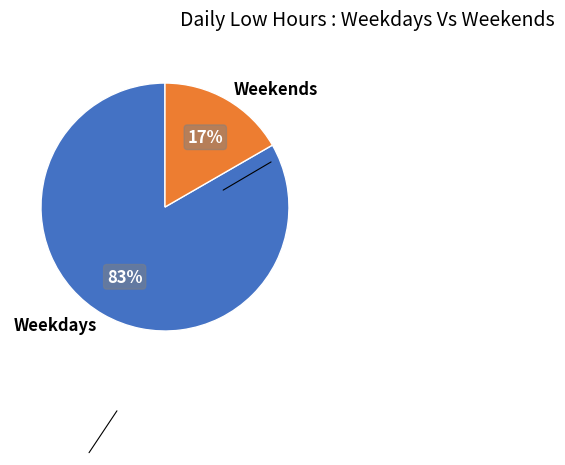

Is the sum of Weekends and Weekdays greater than half?

Yes